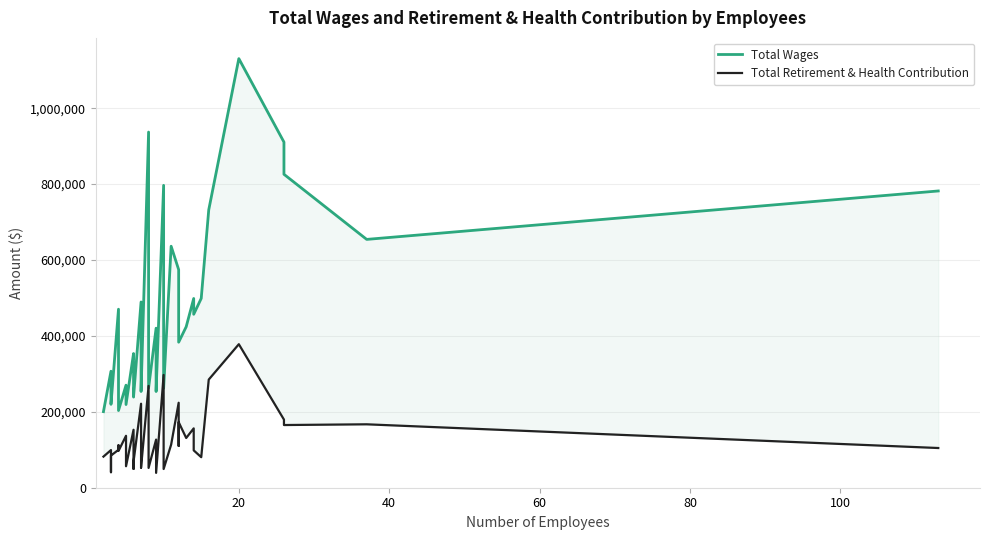

What is the smallest value displayed?

39123